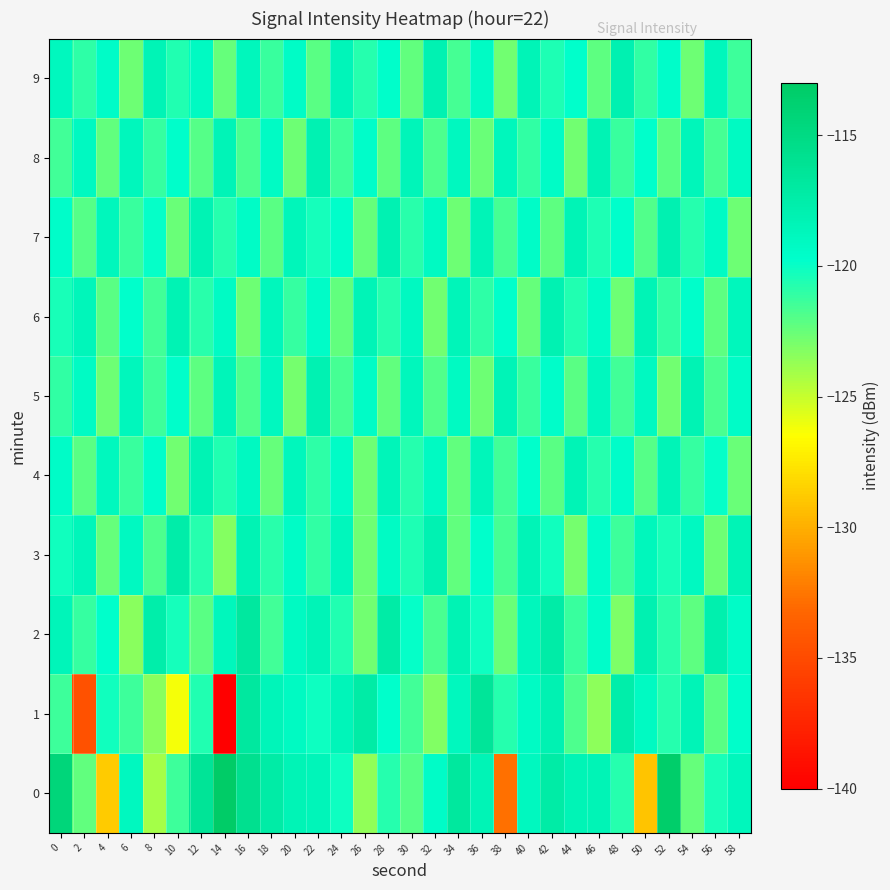

Between 48 and 14, which is larger?

14